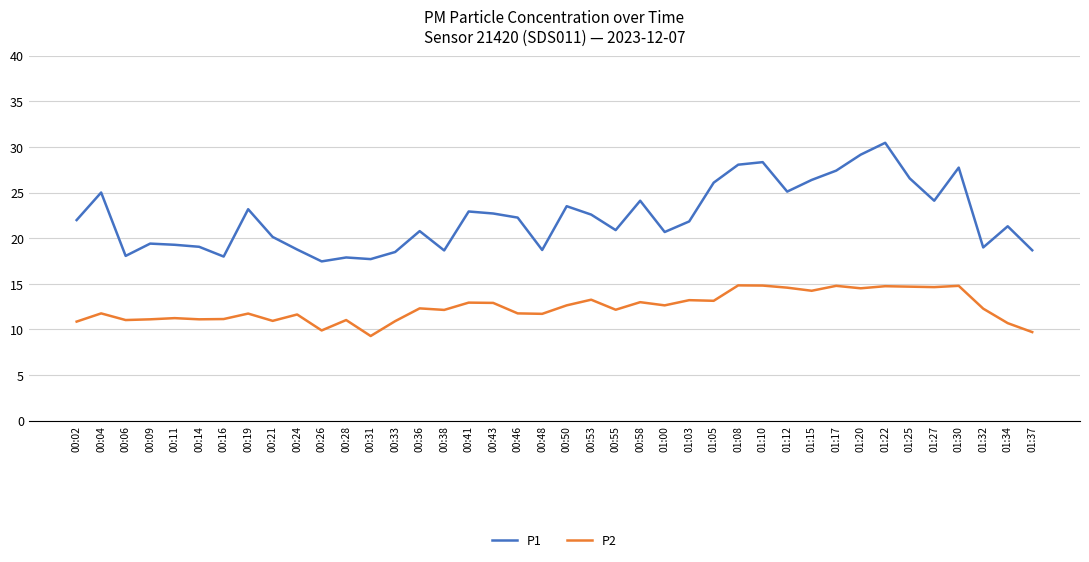

Which series has the largest range (max minus min)?

P1